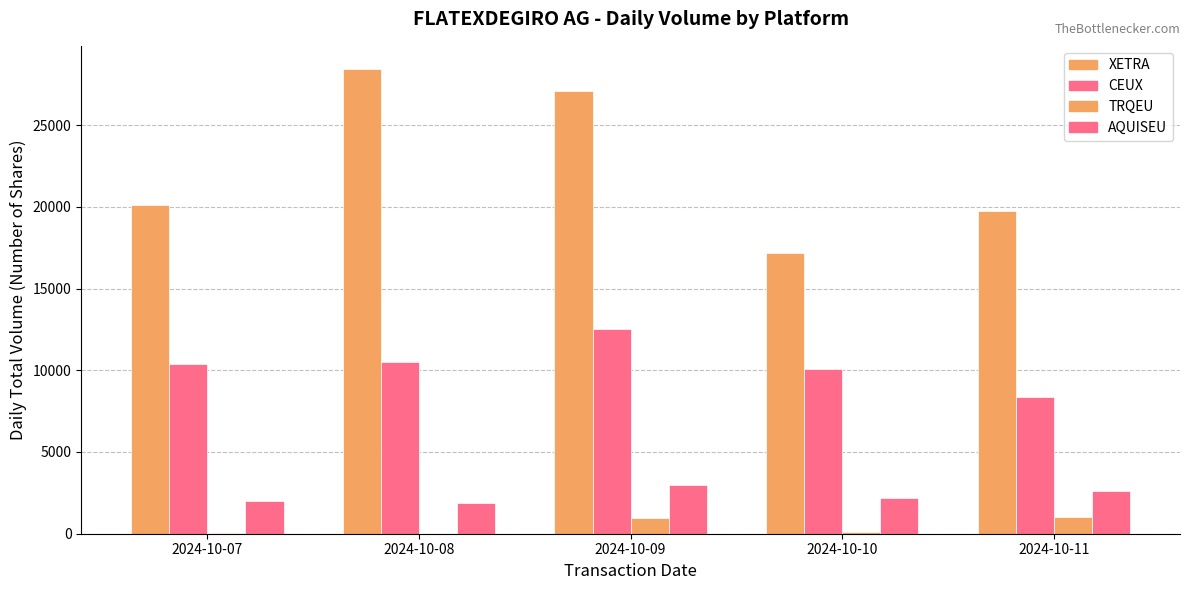

Does the chart contain stacked bars?

No